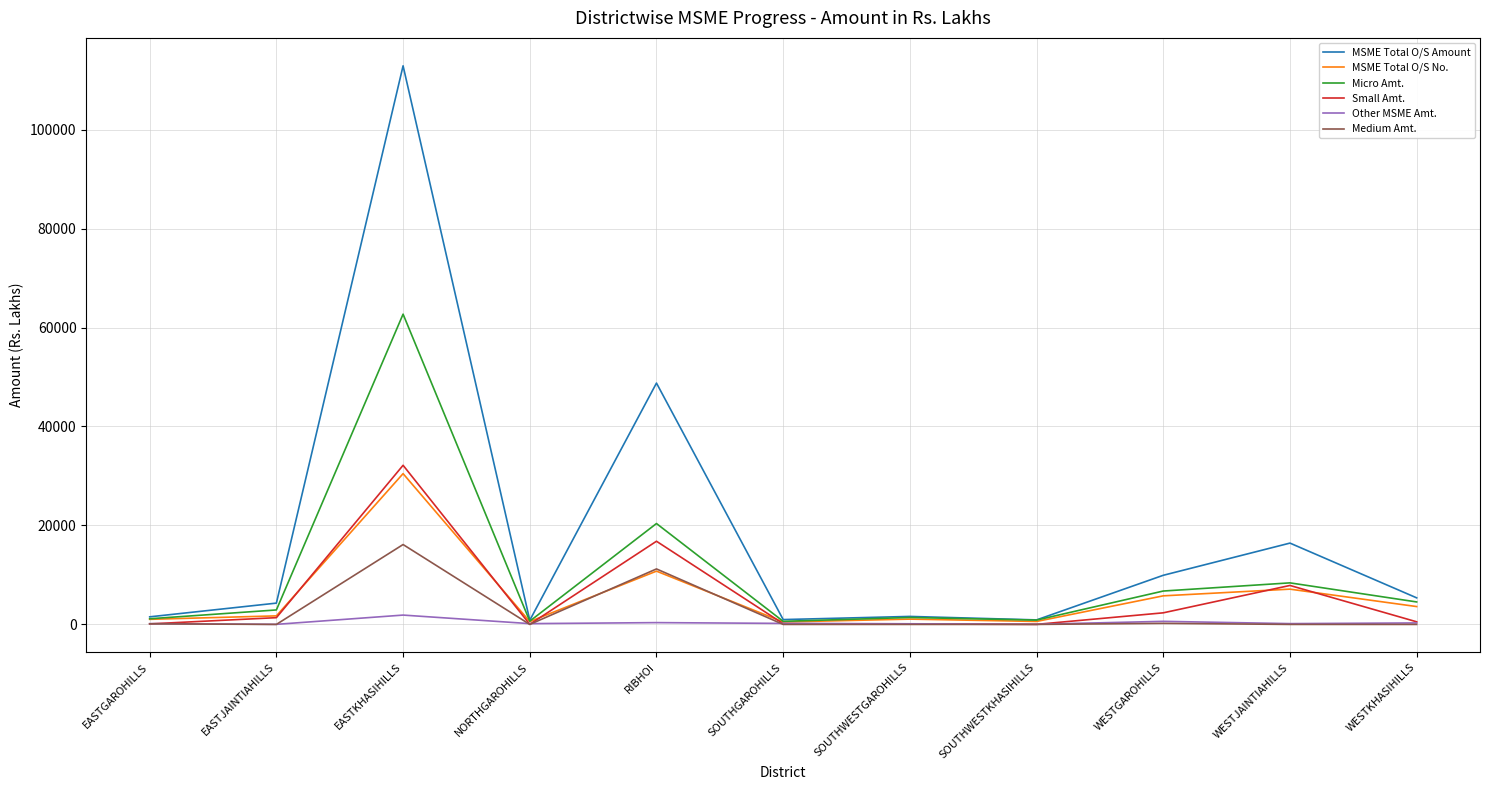

Which category has the highest value in the MSME Total O/S Amount series?

EASTKHASIHILLS